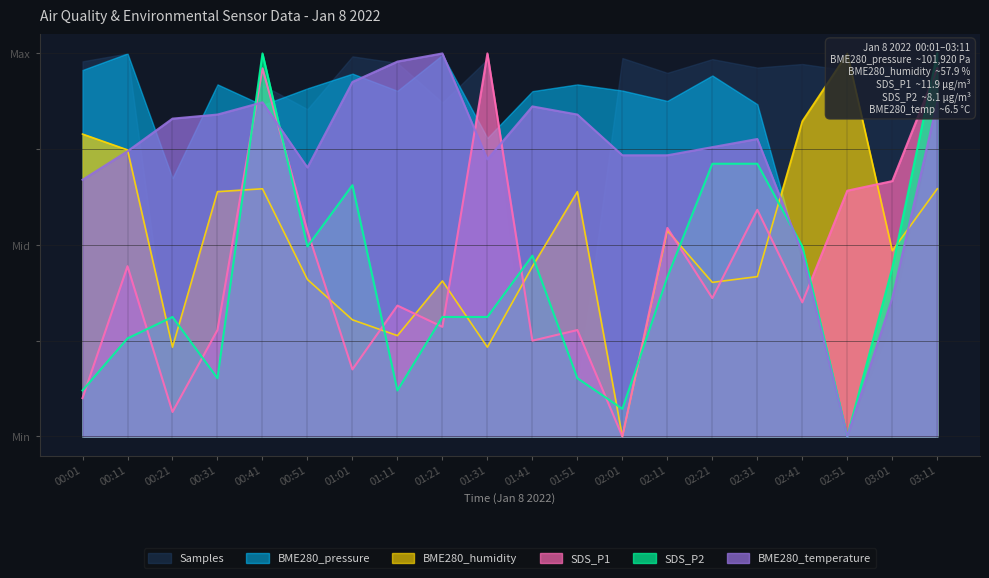

What is the label of the 14th point from the right?

01:01